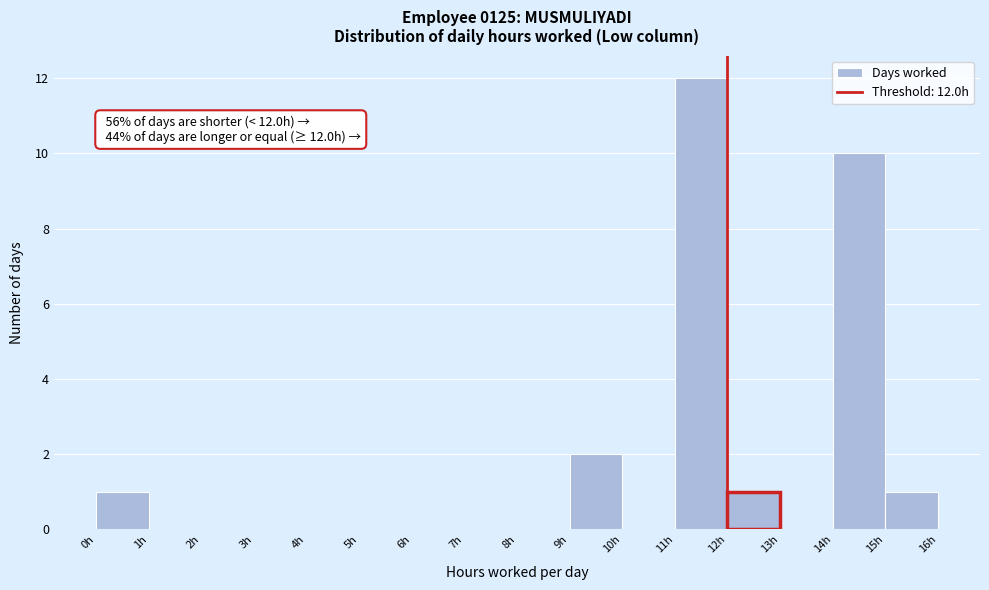

Which range on the x-axis has the tallest bar?

11 to 12